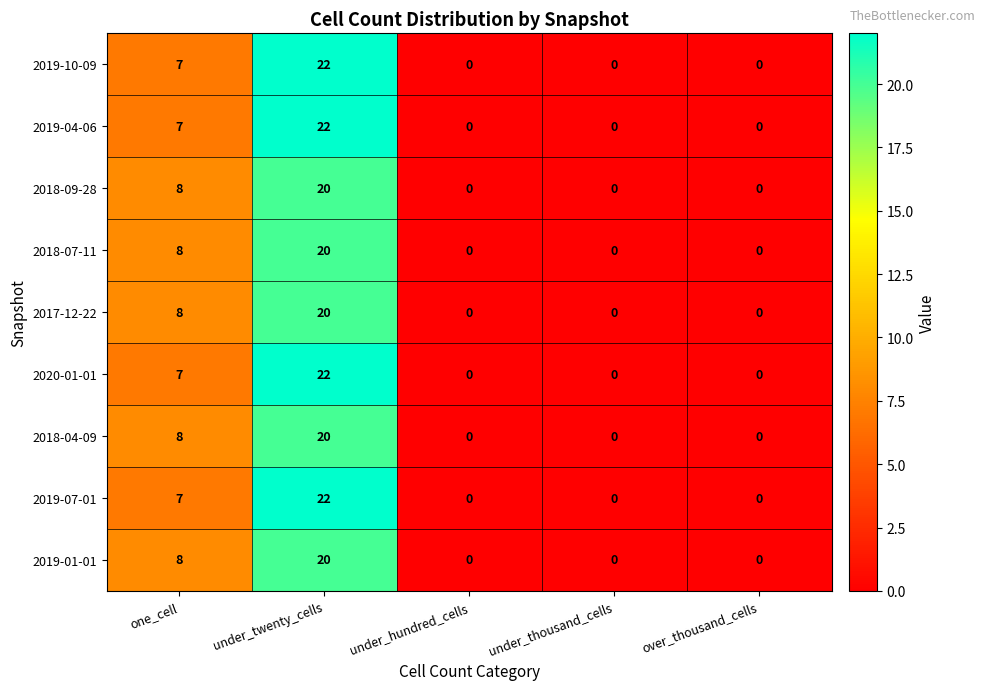

What is the difference between the 2019-07-01 values at one_cell and under_hundred_cells?

7